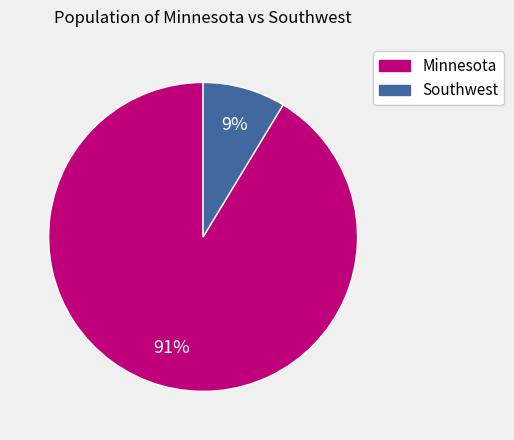

Count the number of slices in the pie.

2